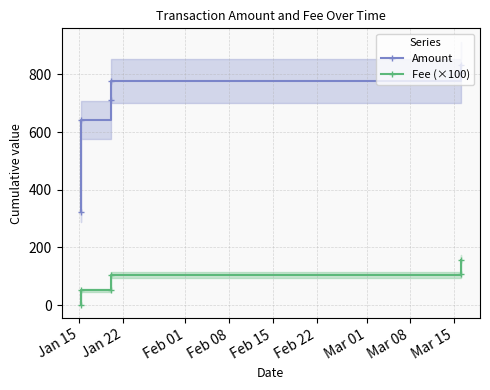

What is the greatest value displayed?

830.9